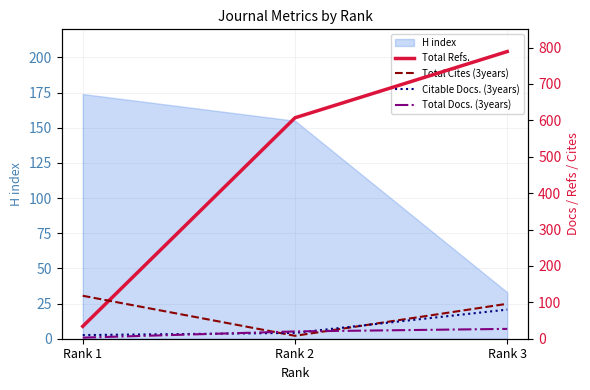

What is the lowest value of the Citable Docs. (3years) series?

10